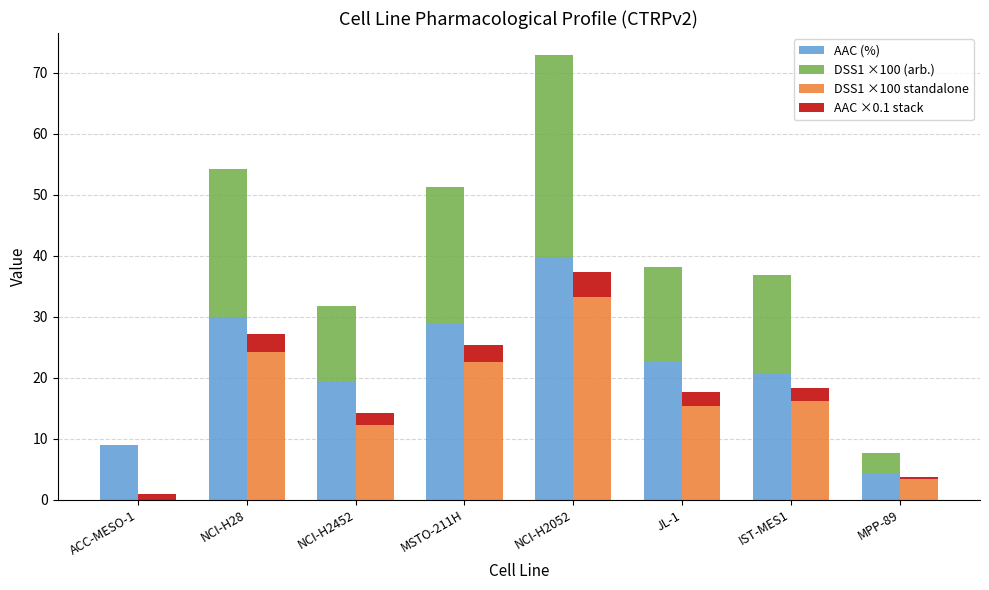

What is the average value of the AAC ×0.1 stack series?

2.2